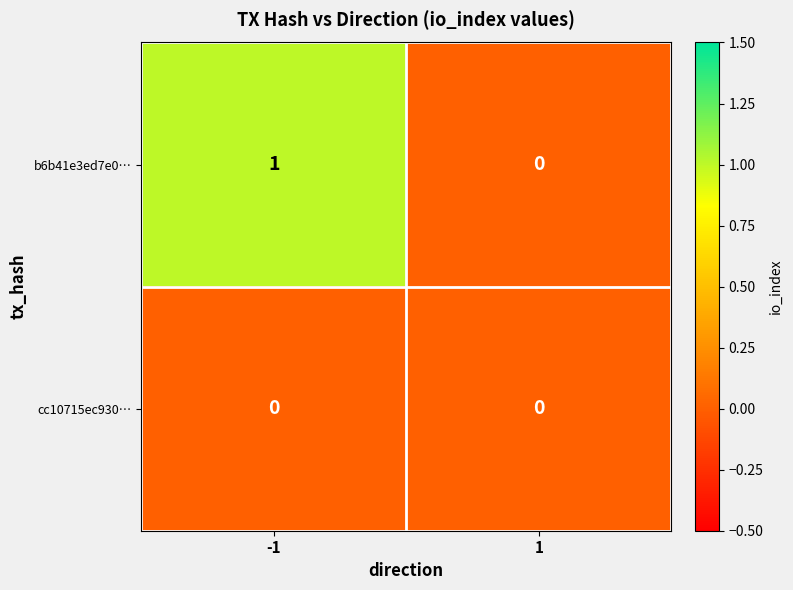

Which series has the largest total across all categories?

b6b41e3ed7e0…